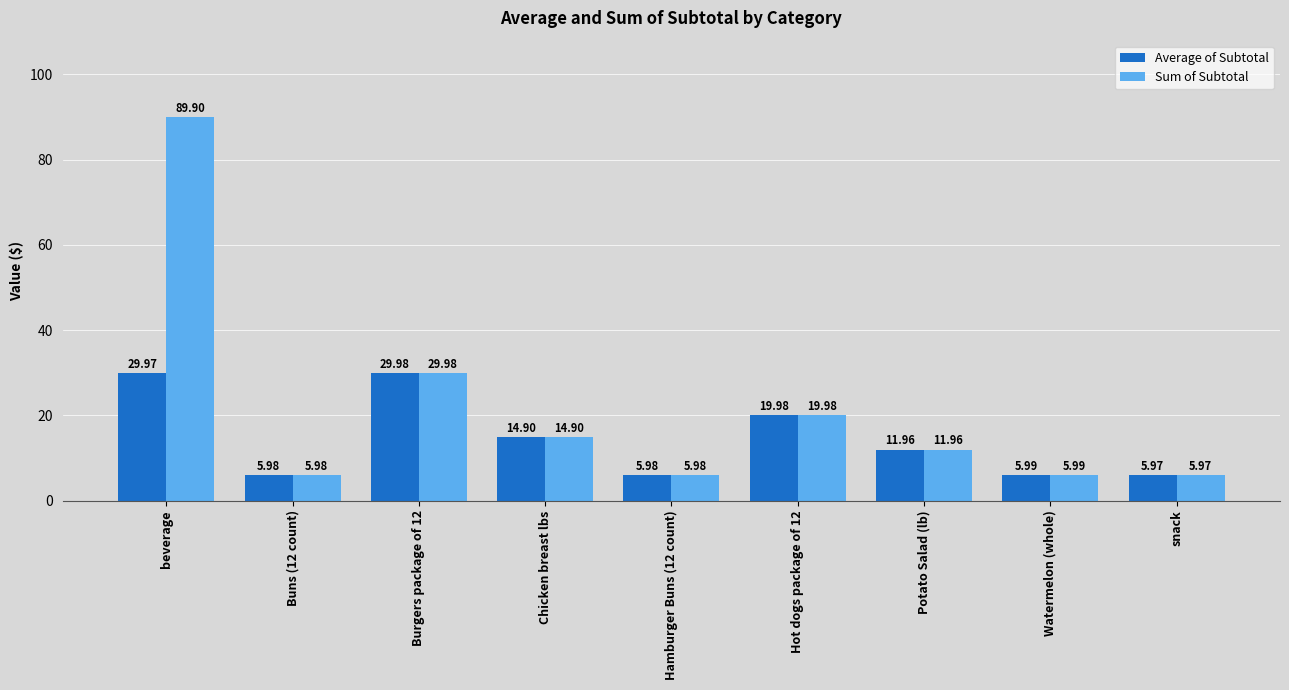

Are the bars horizontal?

No